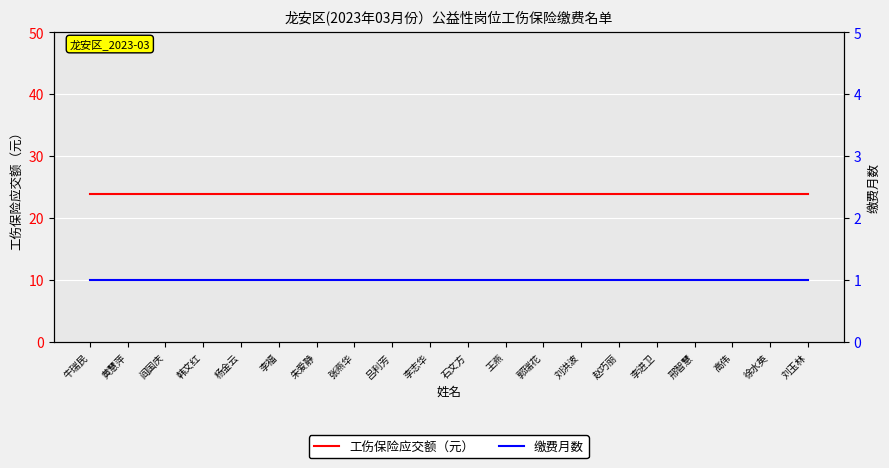

Which category has the highest value in the 缴费月数 series?

牛瑞民